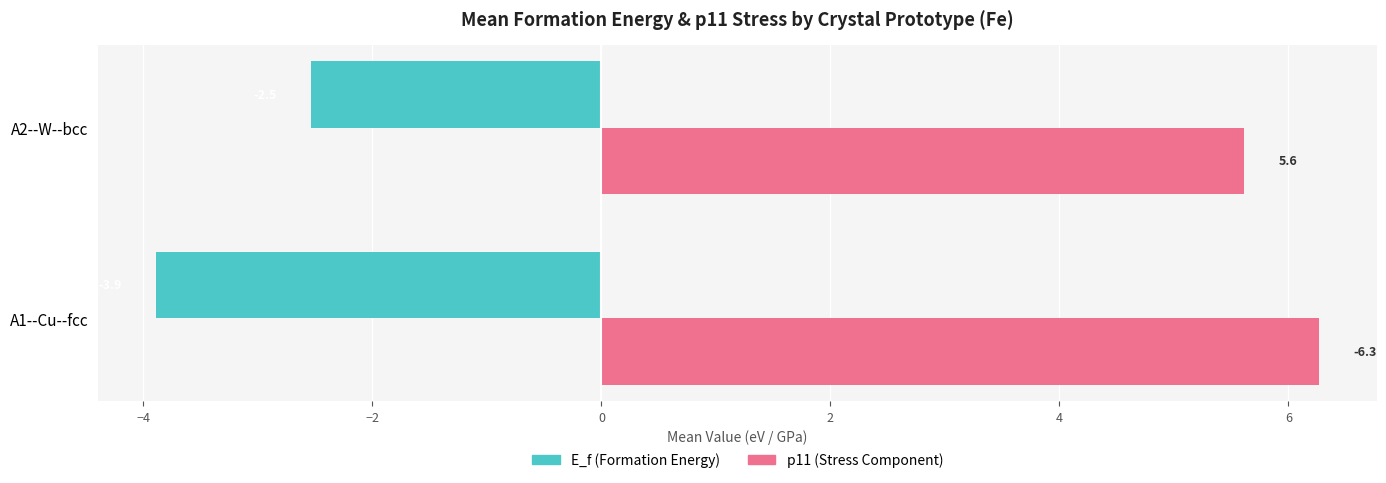

Which series has the widest spread of values?

E_f (Formation Energy)